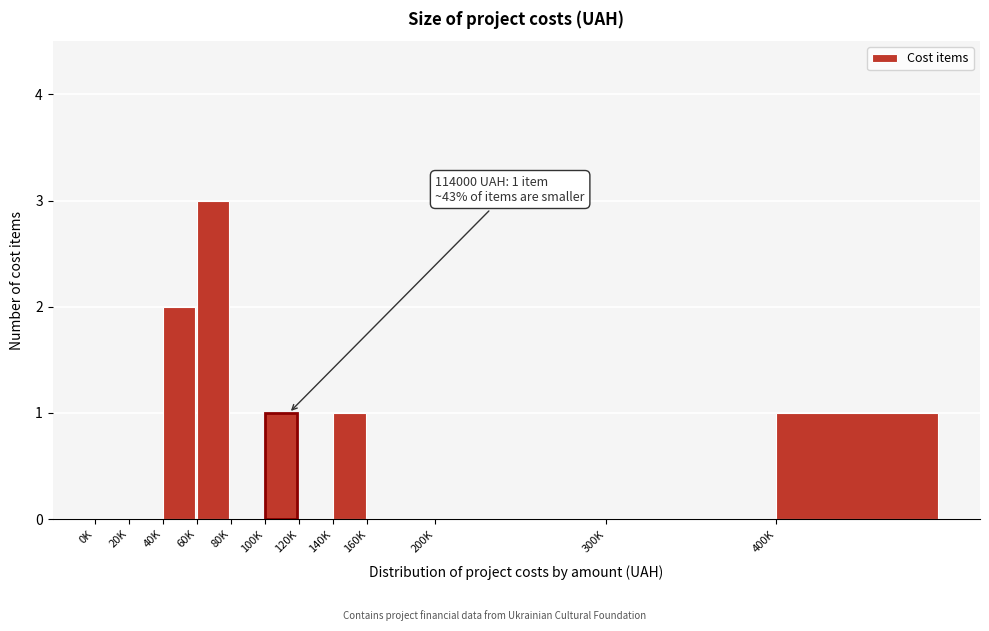

Reading left to right, extract all data points from this chart.

0K=0	20K=0	40K=2	60K=3	80K=0	100K=1	120K=0	140K=1	160K=0	200K=0	300K=0	400K=1